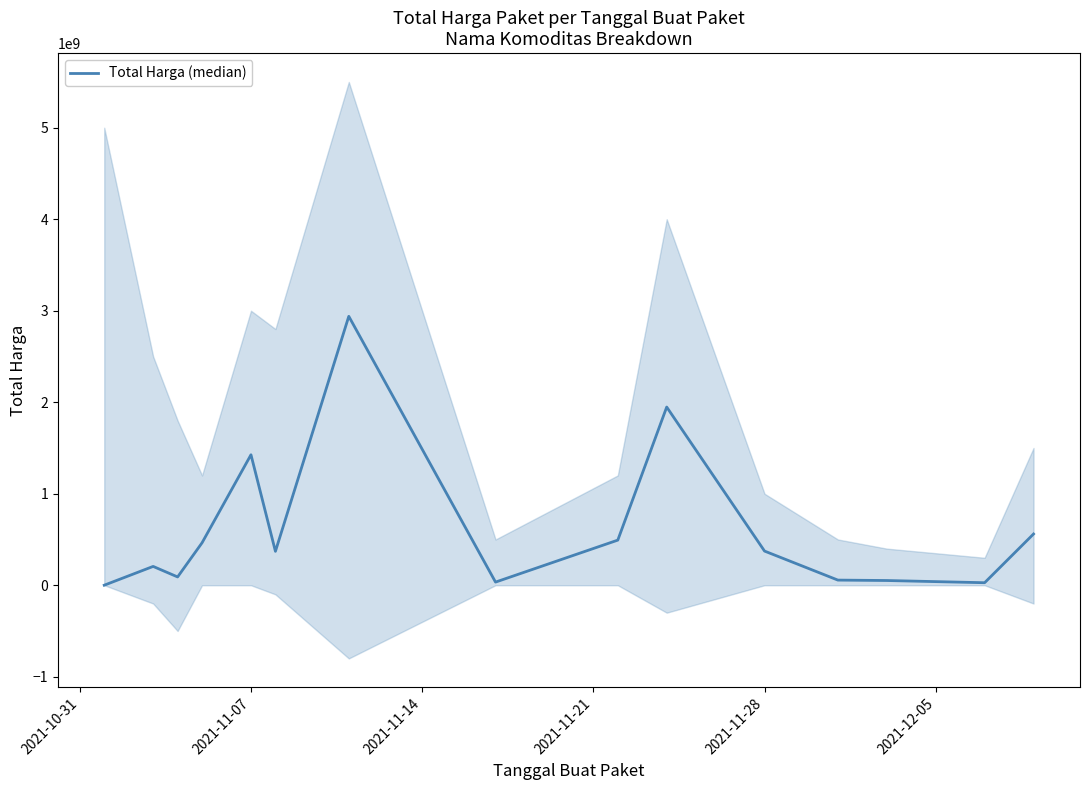

Does the chart display data point markers on the line(s)?

No